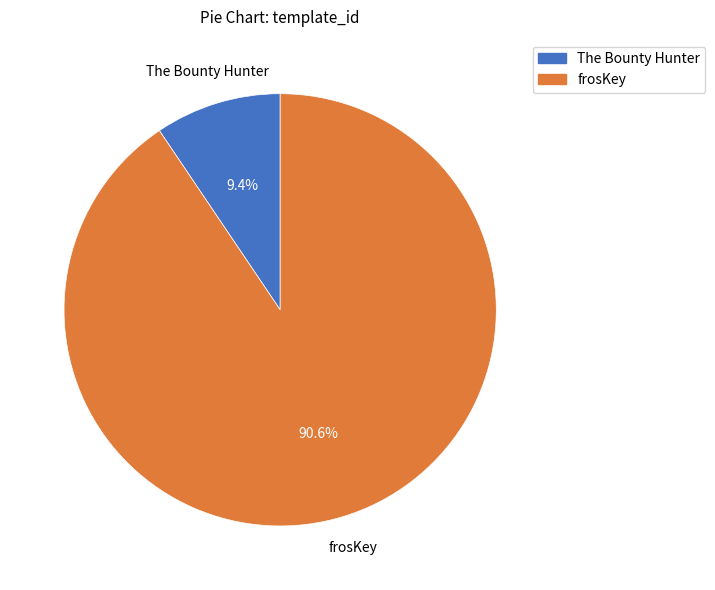

How many segments does this pie chart have?

2